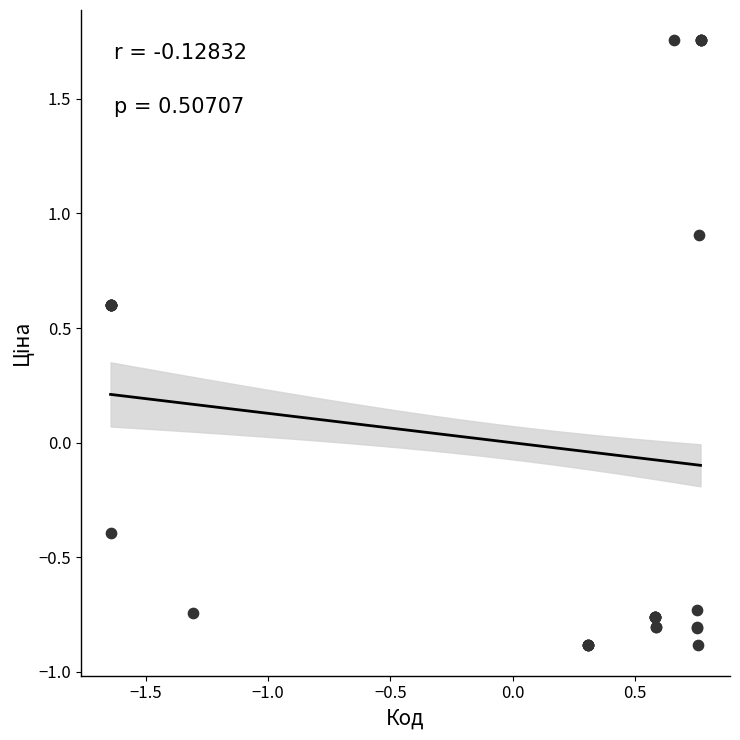

What Y value in the scatter plot is closest to 0?

-0.4